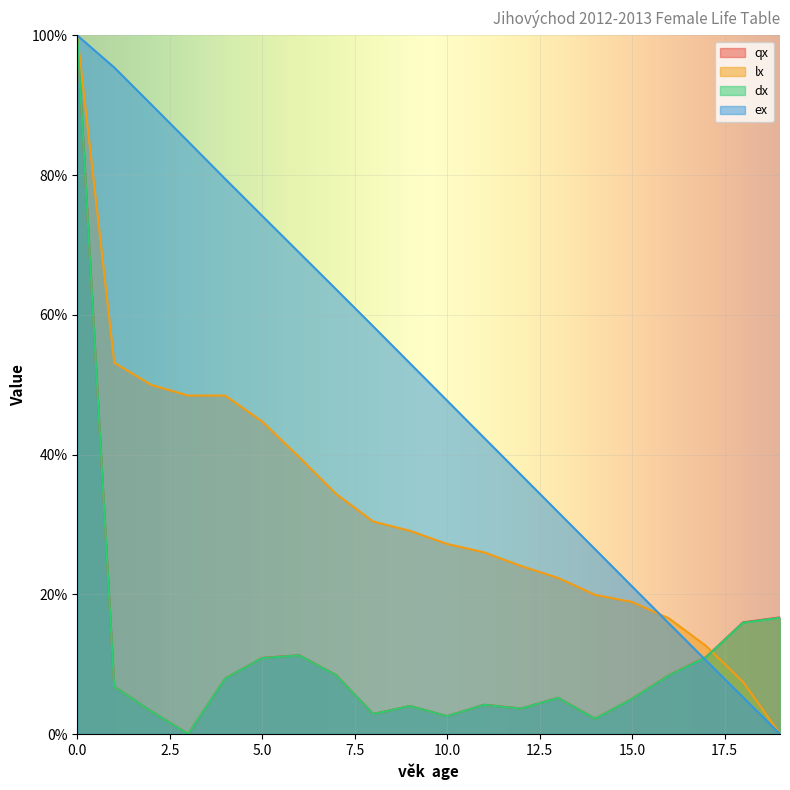

Is it true that ex equals 49.8 at 13?

False